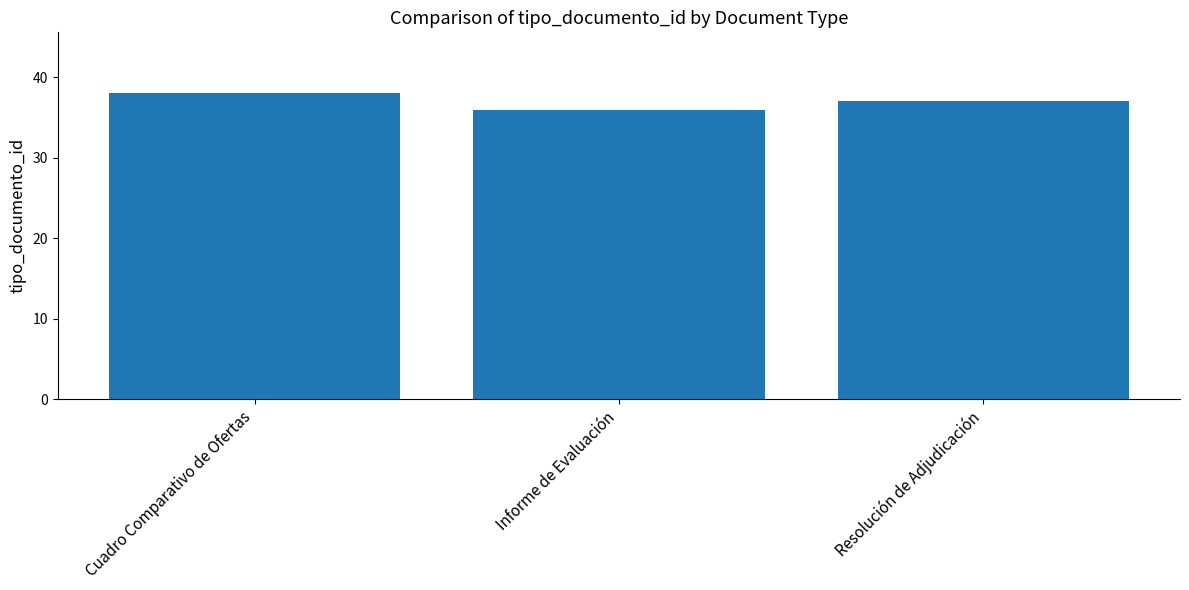

Read the value at Resolución de Adjudicación.

37